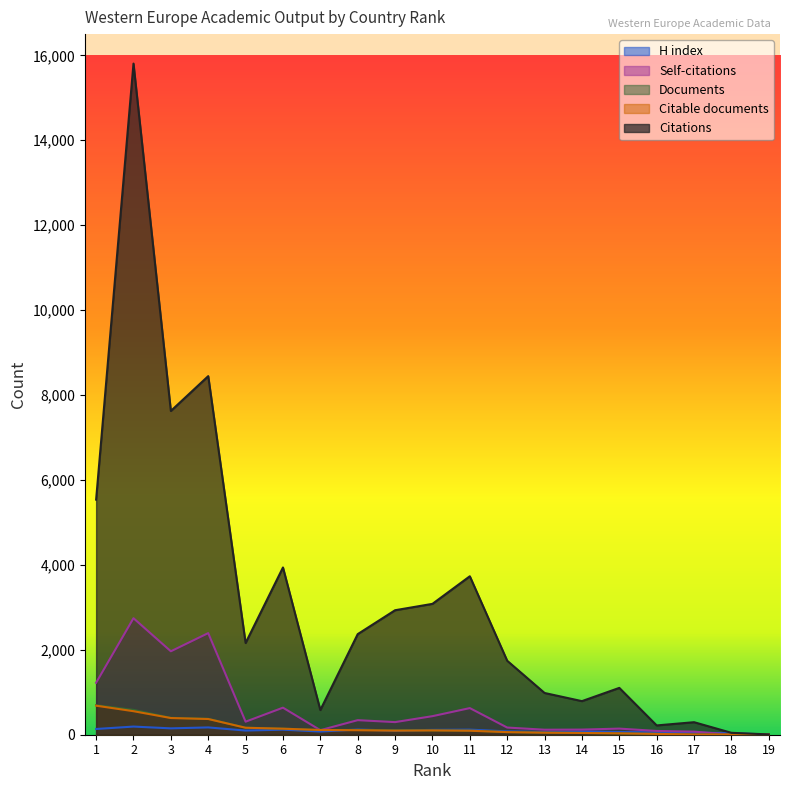

True or false: Documents and Citations cross at least once.

False